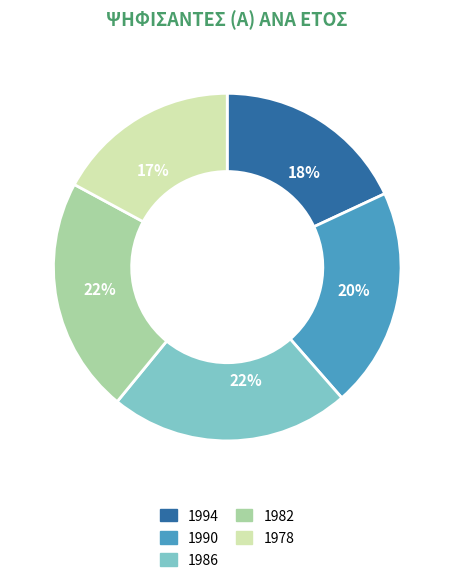

To the nearest percent, what is the difference between the largest and smallest slice percentages?

5%